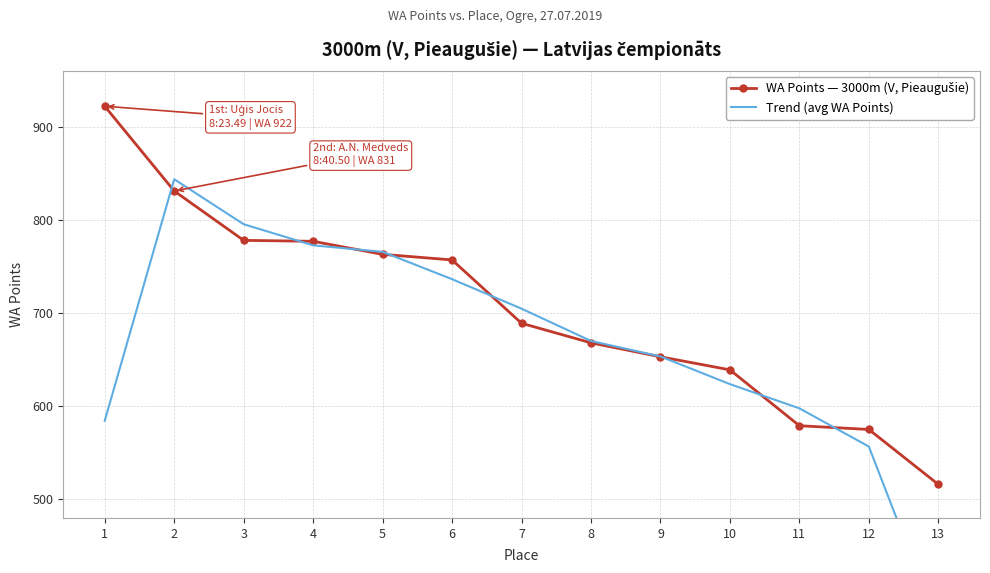

What is the total value across all series at 6?

1493.3